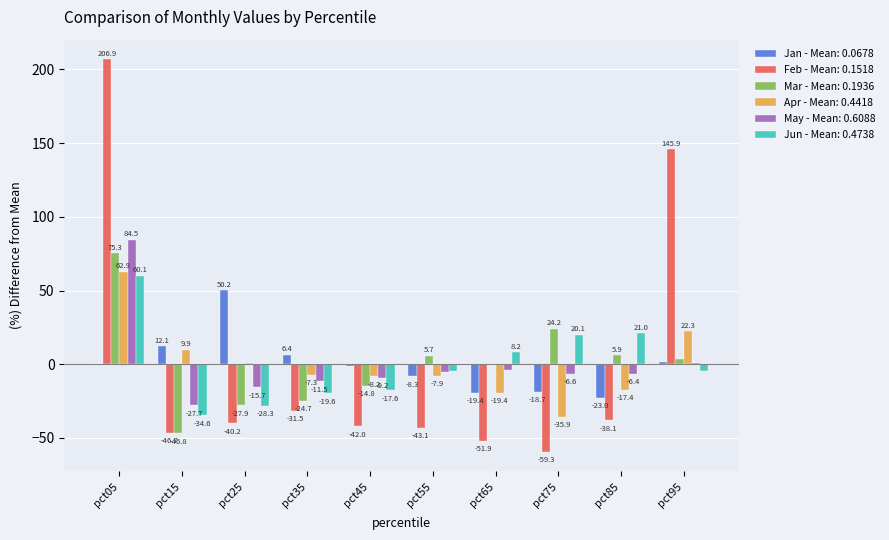

What is the greatest value displayed?

206.9